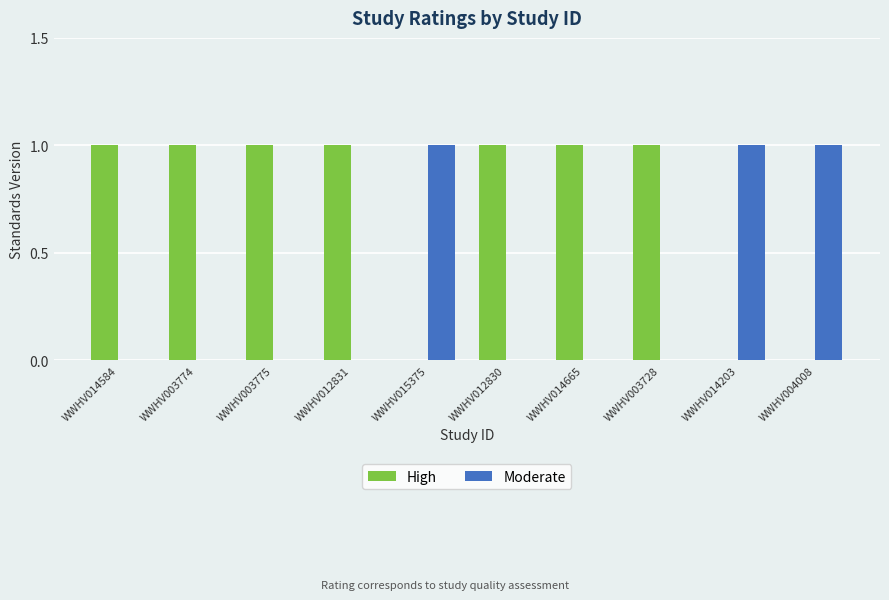

What is the sum of all Moderate values?

3